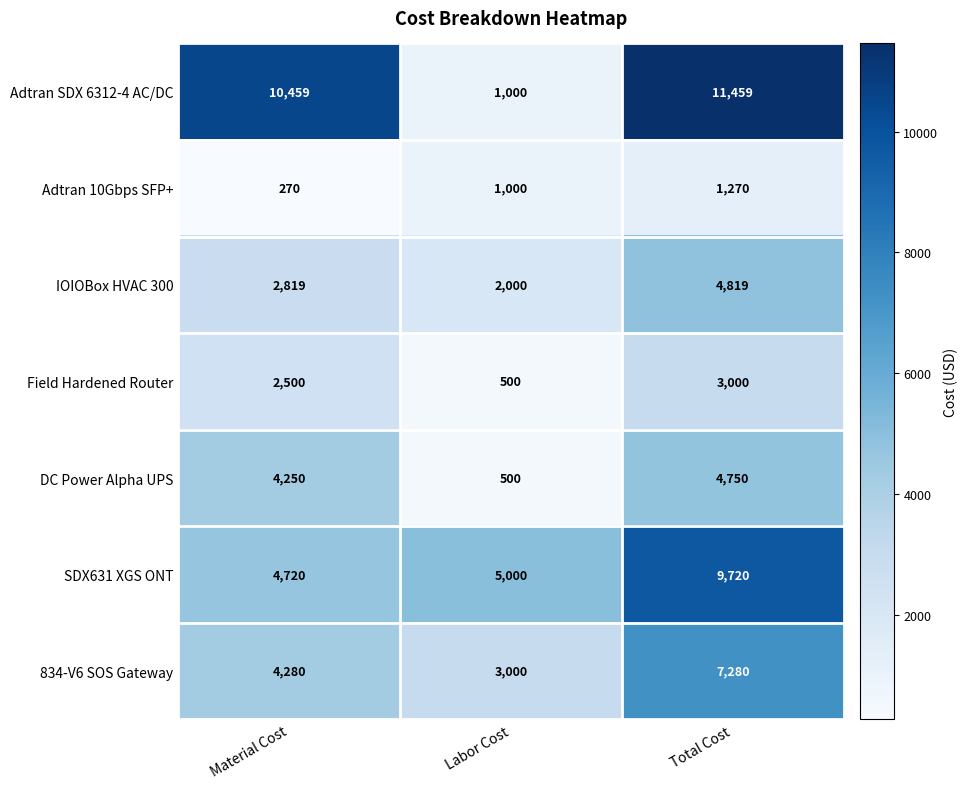

Count the number of data series in this chart.

7